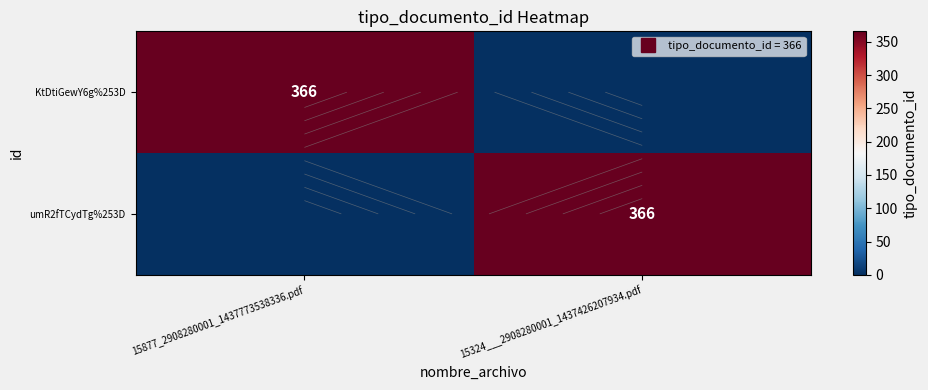

How many distinct data groups are displayed?

2